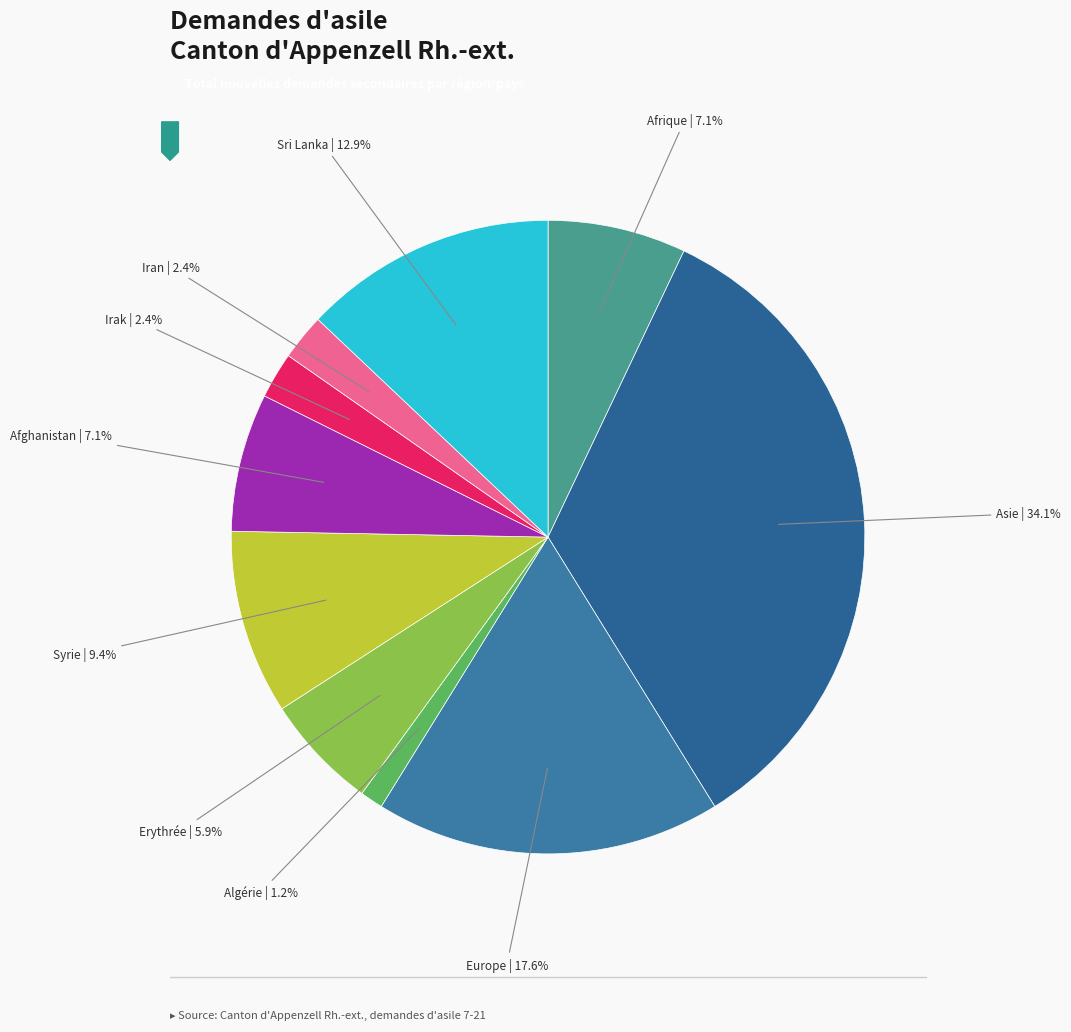

How many segments does this pie chart have?

10